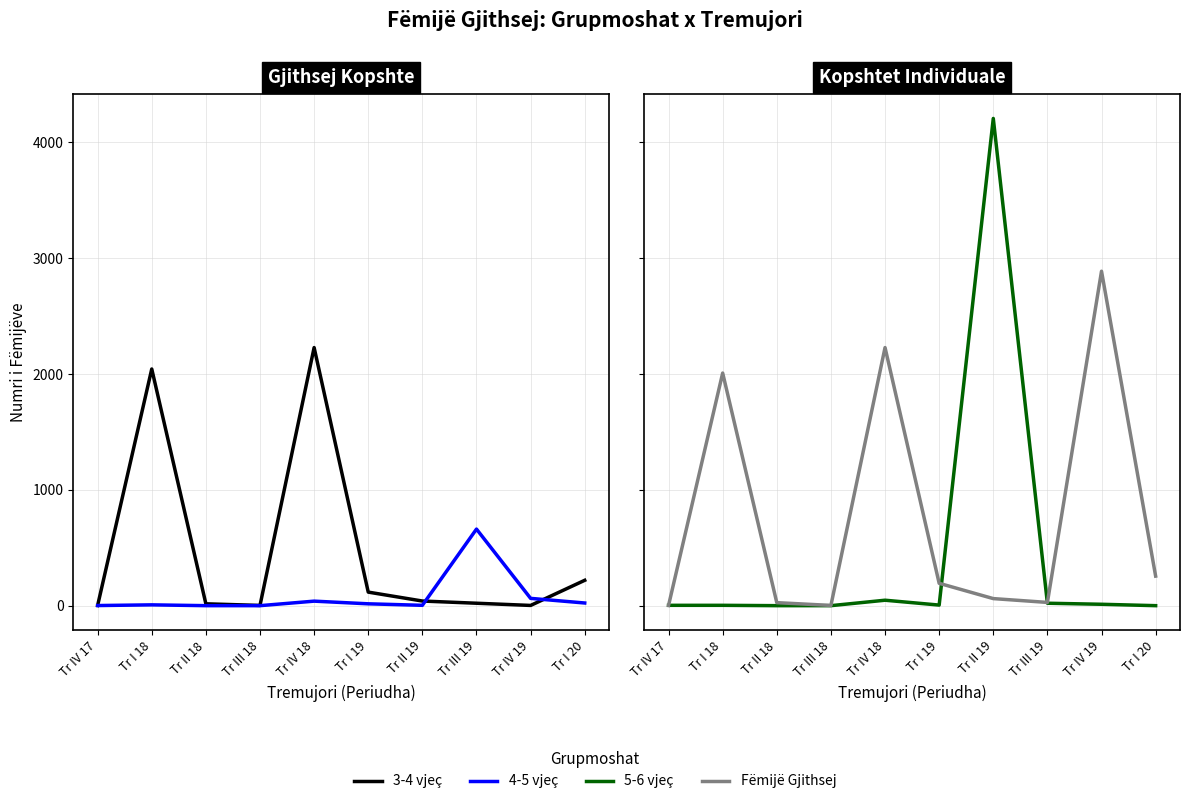

Reading left to right, transcribe all the data shown in this chart.

3-4 vjeç: 2	2043	16	2	2228	117	40	21	2	219
4-5 vjeç: 1	7	0	0	39	16	3	661	63	23
5-6 vjeç: 3	3	0	0	47	5	4206	21	12	0
Fëmijë Gjithsej: 2	2008	26	2	2228	193	61	28	2887	255